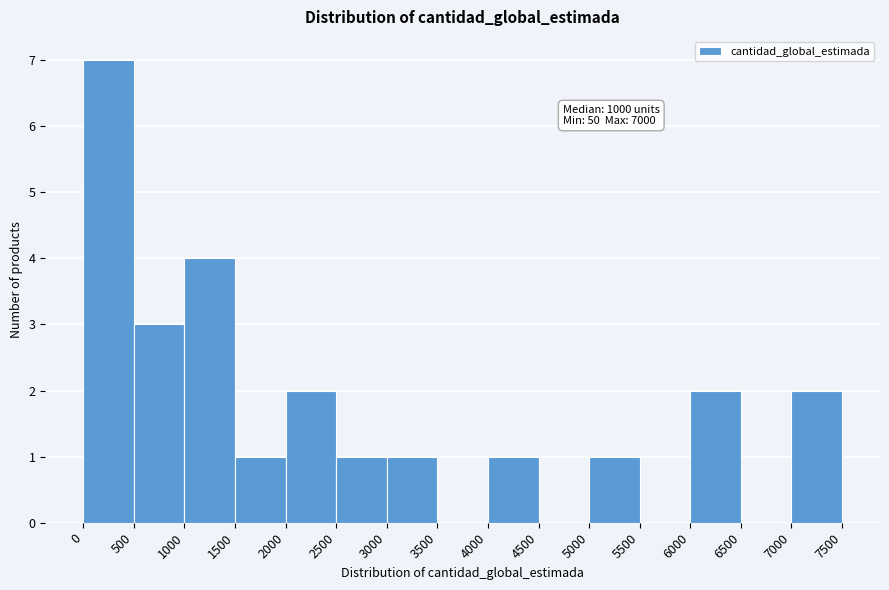

Over which range of the x-axis is the bar tallest?

0 to 500